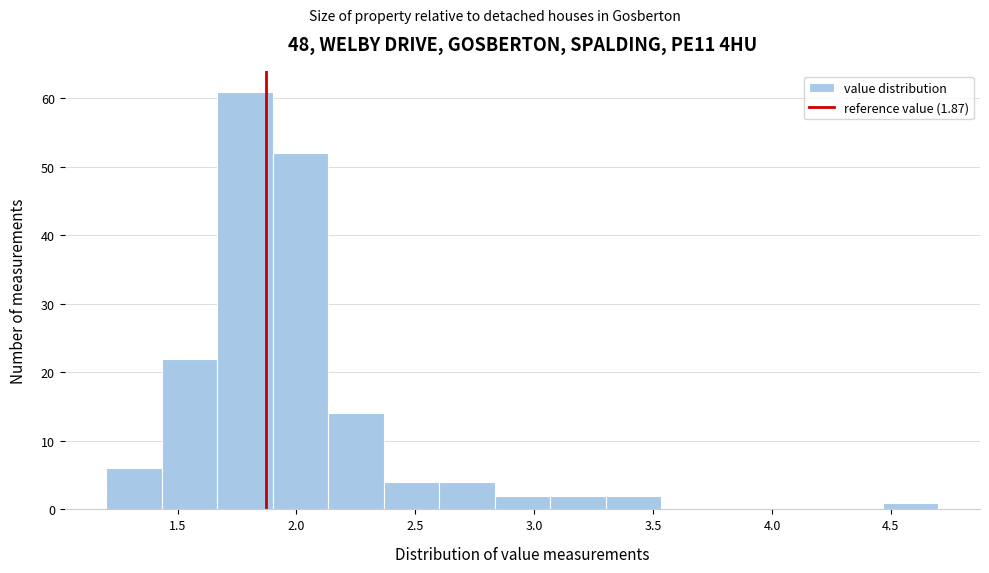

Which range on the x-axis has the tallest bar?

1.65 to 1.90